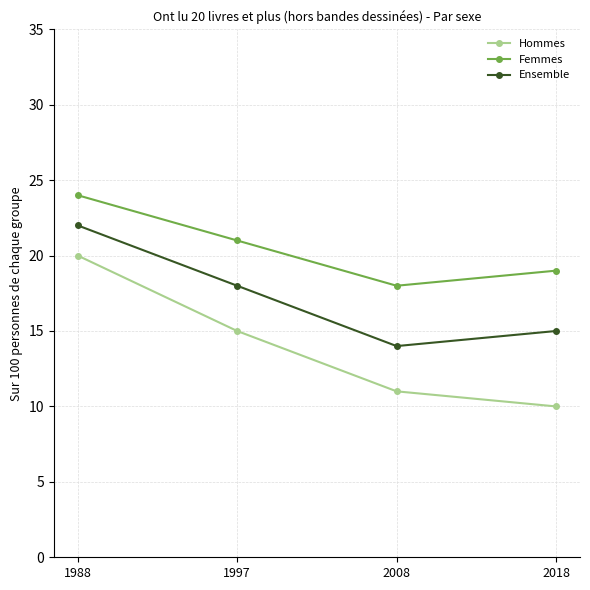

Between 1988 and 2008, which series saw the biggest shift?

Hommes